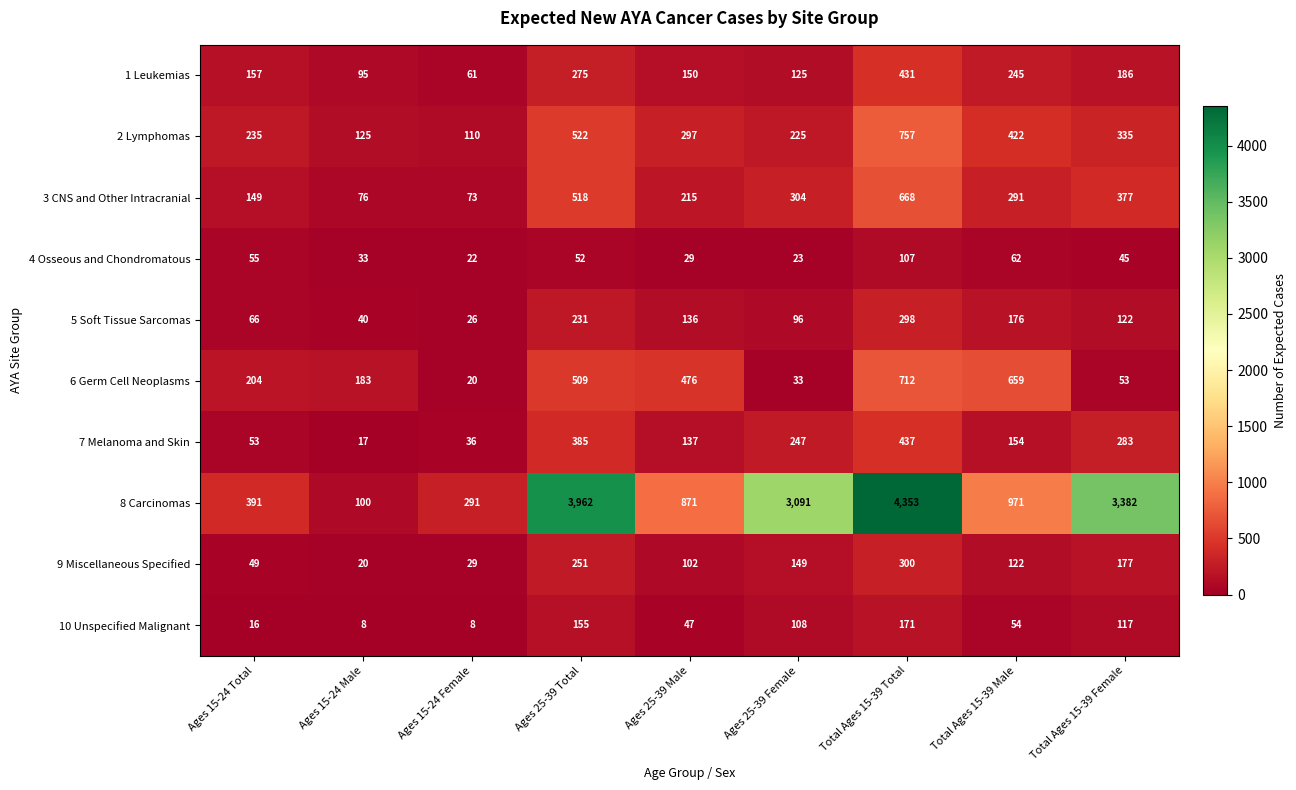

What is the total value across all series at Total Ages 15-39 Total?

8234